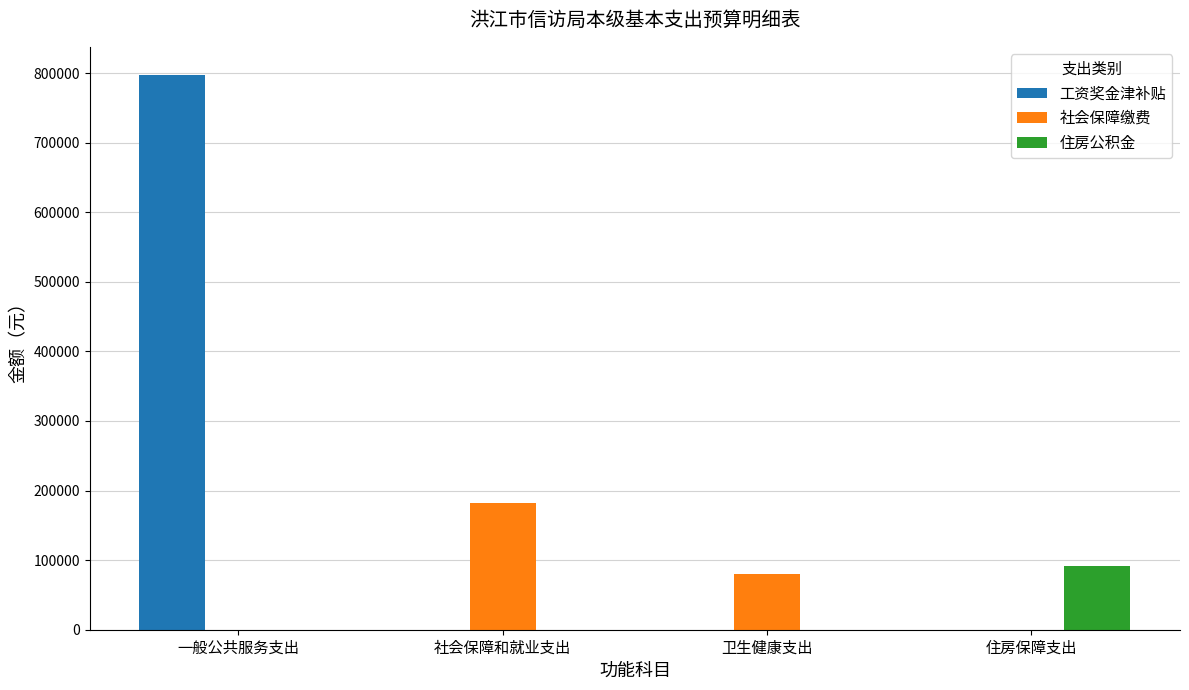

The 社会保障缴费 series shows 182700 at 社会保障和就业支出. True or false?

True